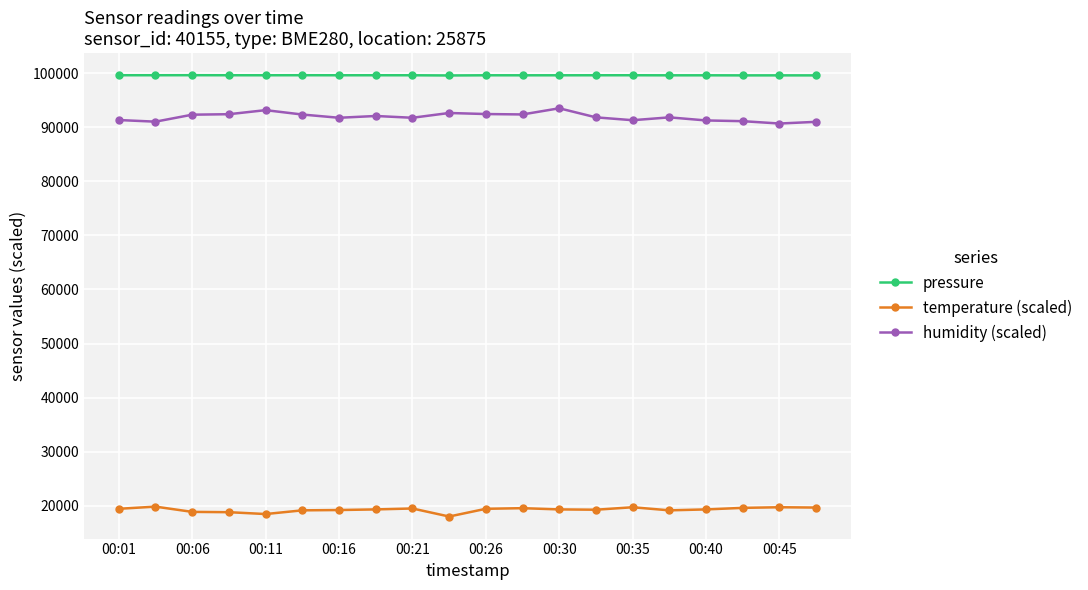

List the series in order of their peak value, lowest first.

temperature (scaled), humidity (scaled), pressure